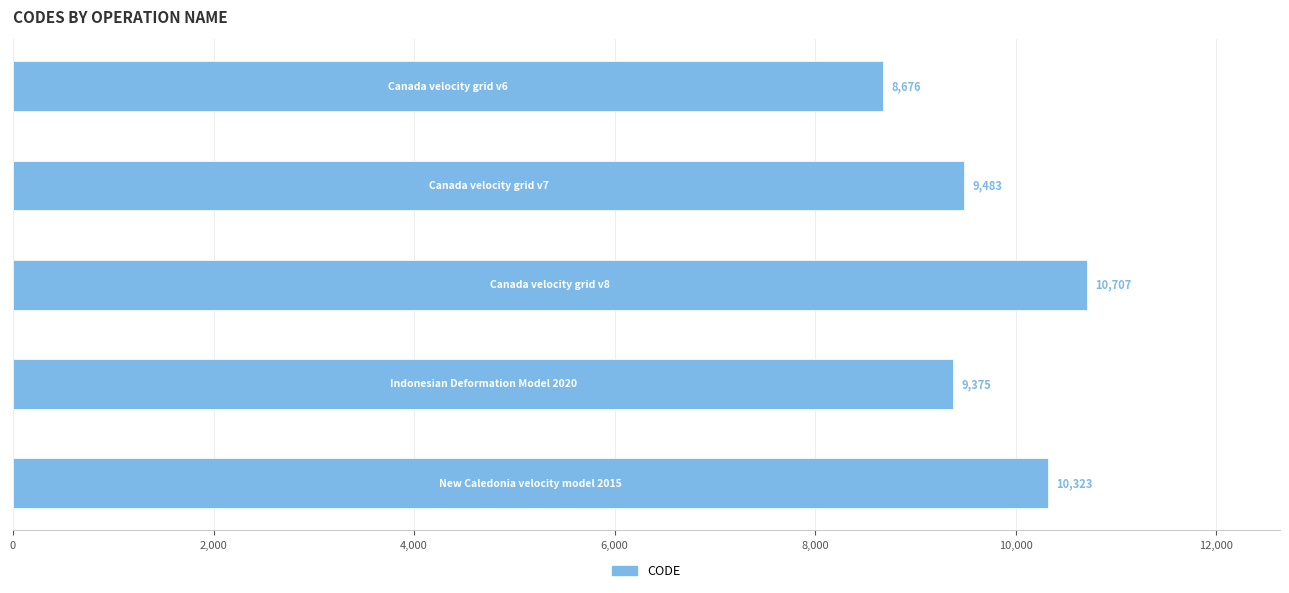

What is the difference between the maximum and minimum values?

2031